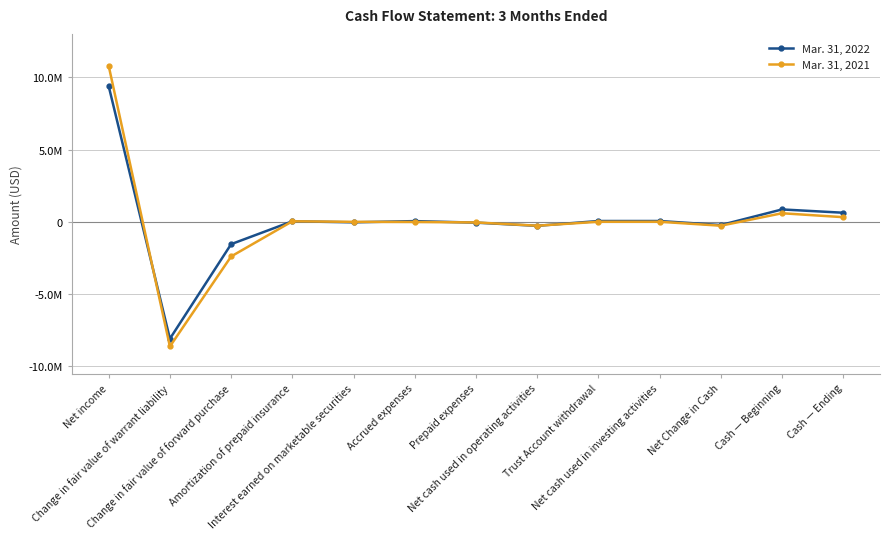

Does the chart have visible grid lines?

Yes